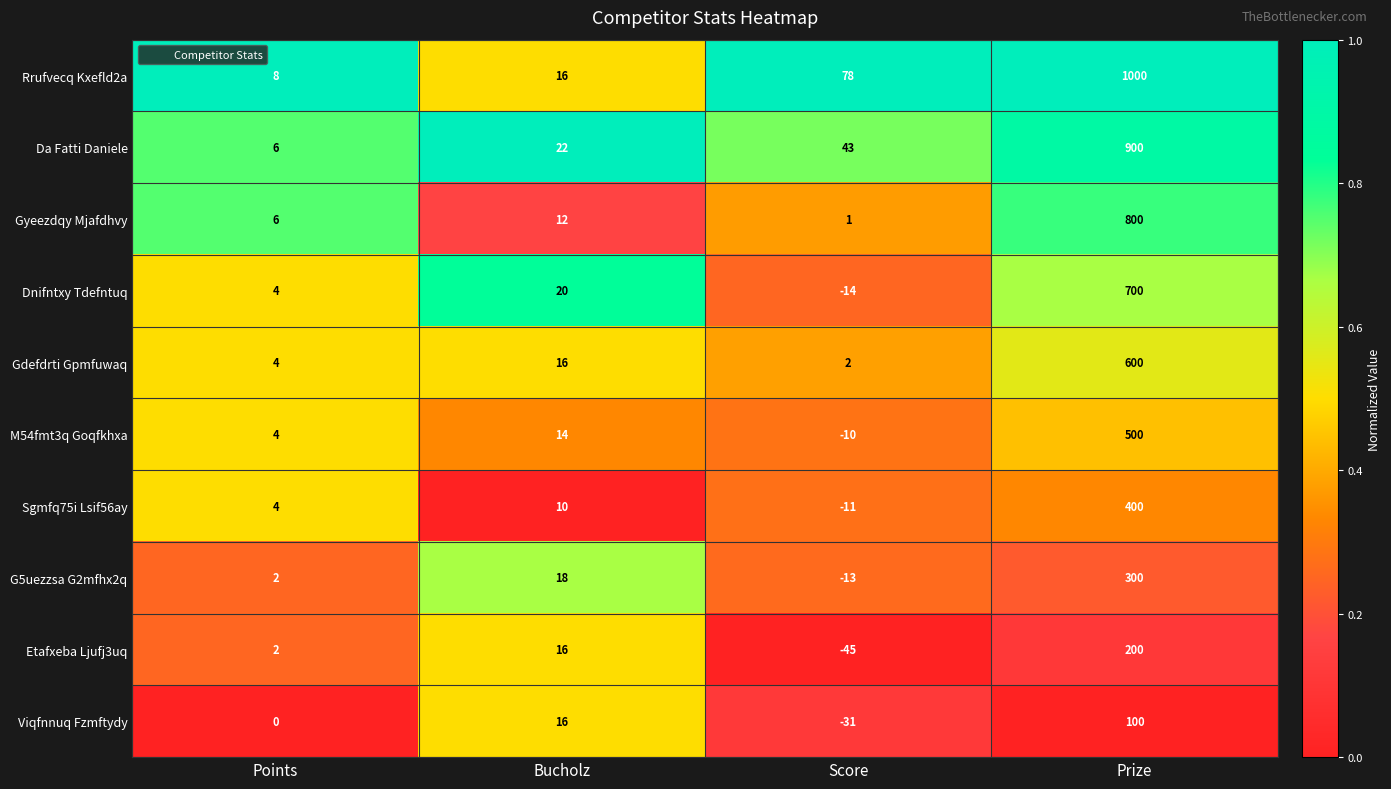

List the labels in order of G5uezzsa G2mfhx2q value, largest first.

Prize, Bucholz, Points, Score